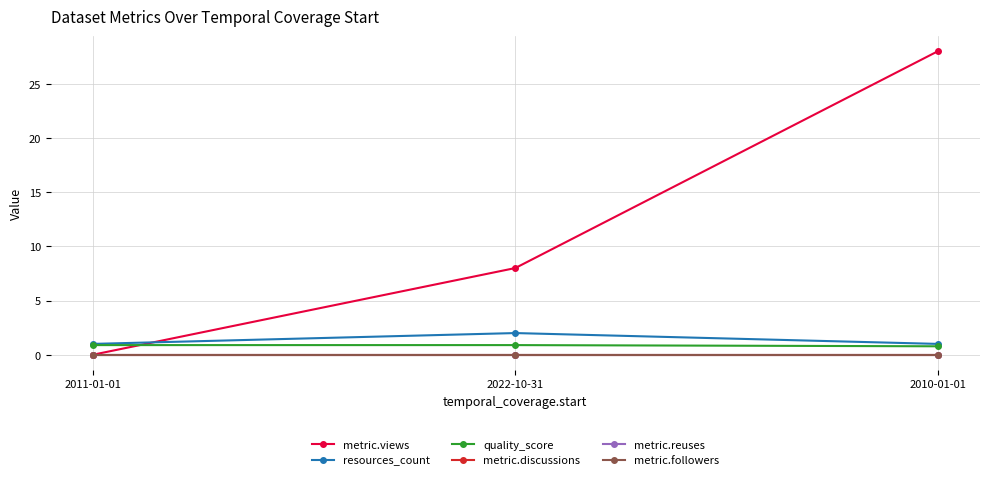

Does the chart have visible grid lines?

Yes